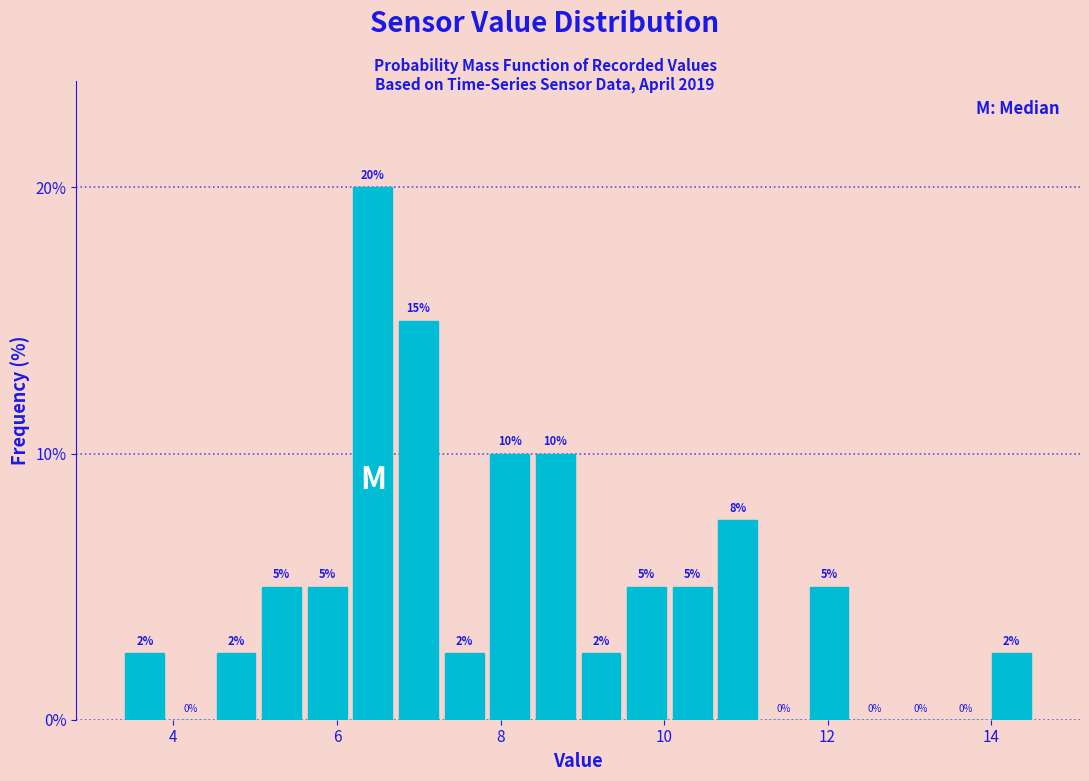

Read against the x-axis, roughly where is the centre of the tallest bar?

6.4